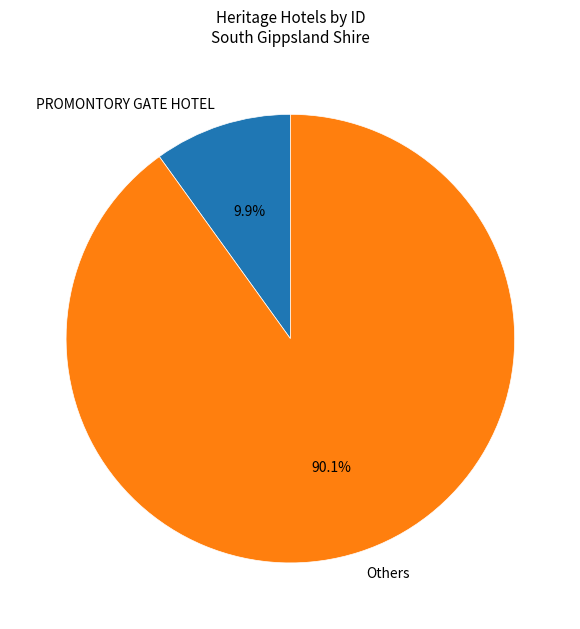

What is the smallest slice in the pie chart?

PROMONTORY GATE HOTEL